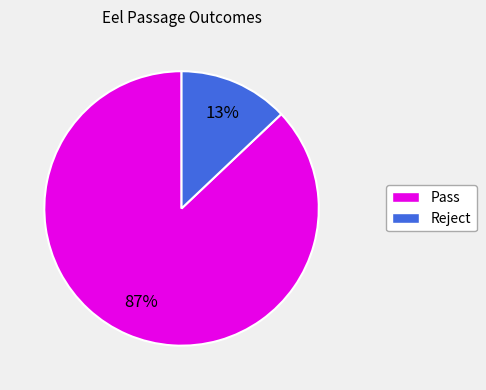

Rank the categories by value from highest to lowest.

Pass, Reject